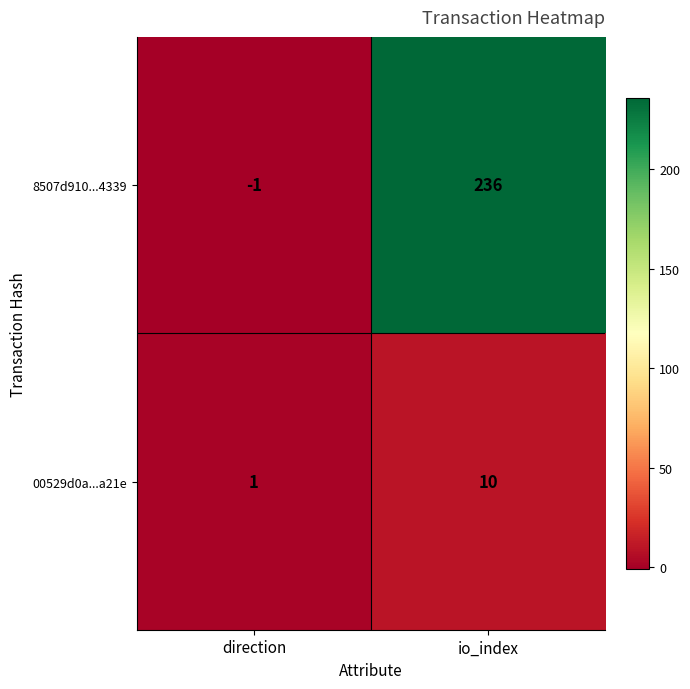

Reading left to right, what are all the values shown in this chart?

8507d910...4339: -1	236
00529d0a...a21e: 1	10